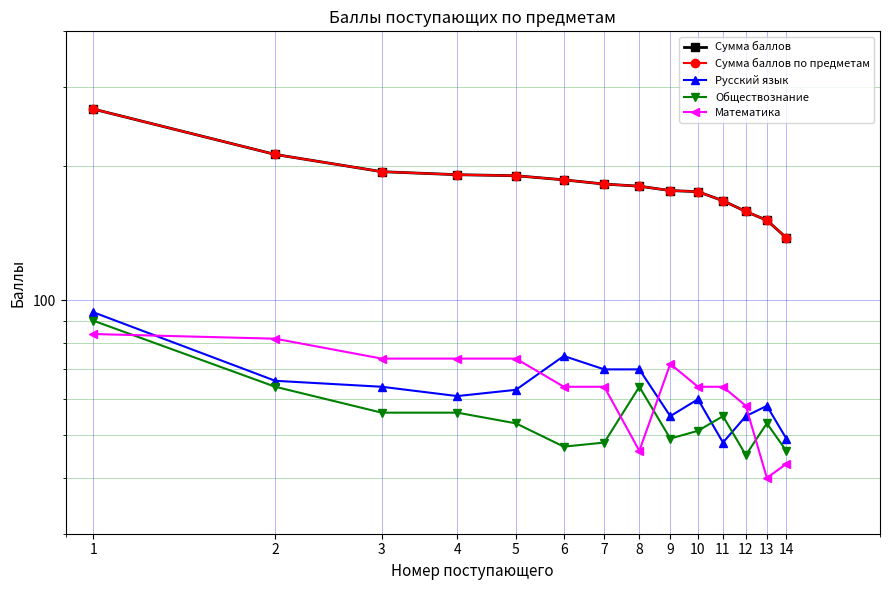

How many lines are shown in the chart?

5